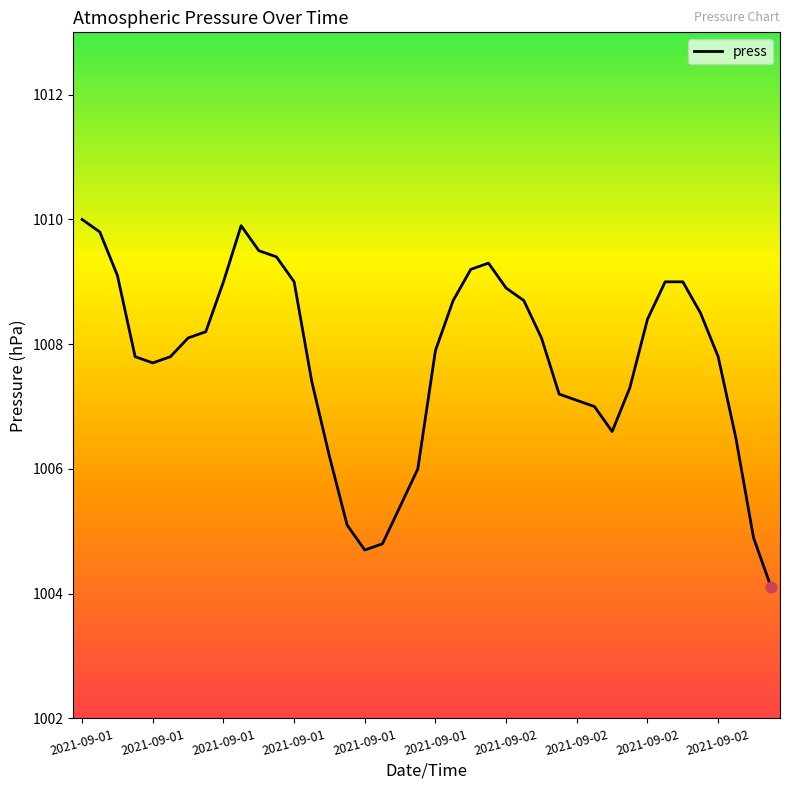

What is the difference between the maximum and minimum values?

5.9